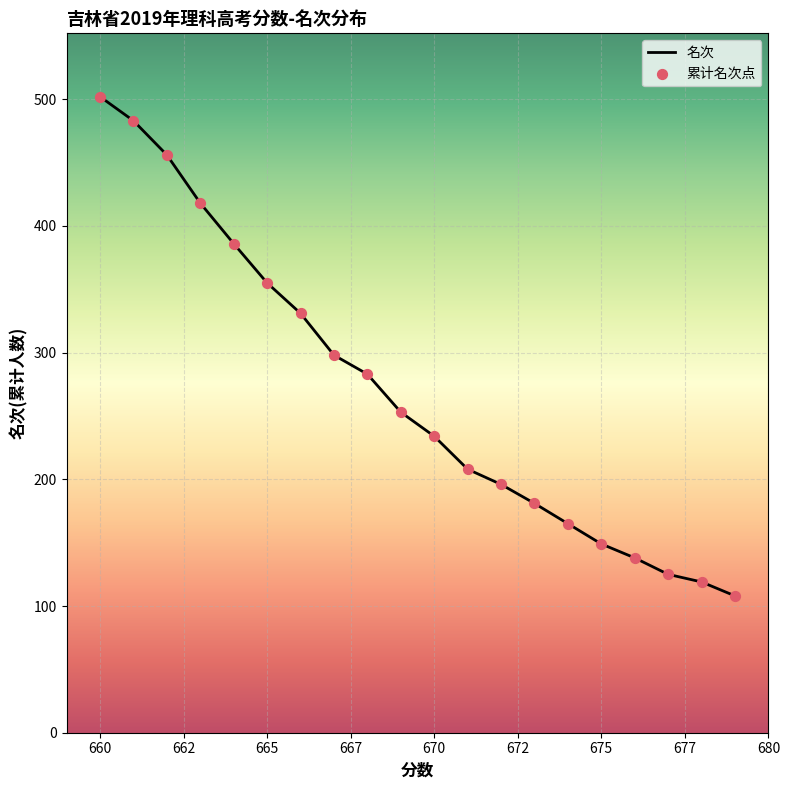

What is the maximum value shown in the chart?

502